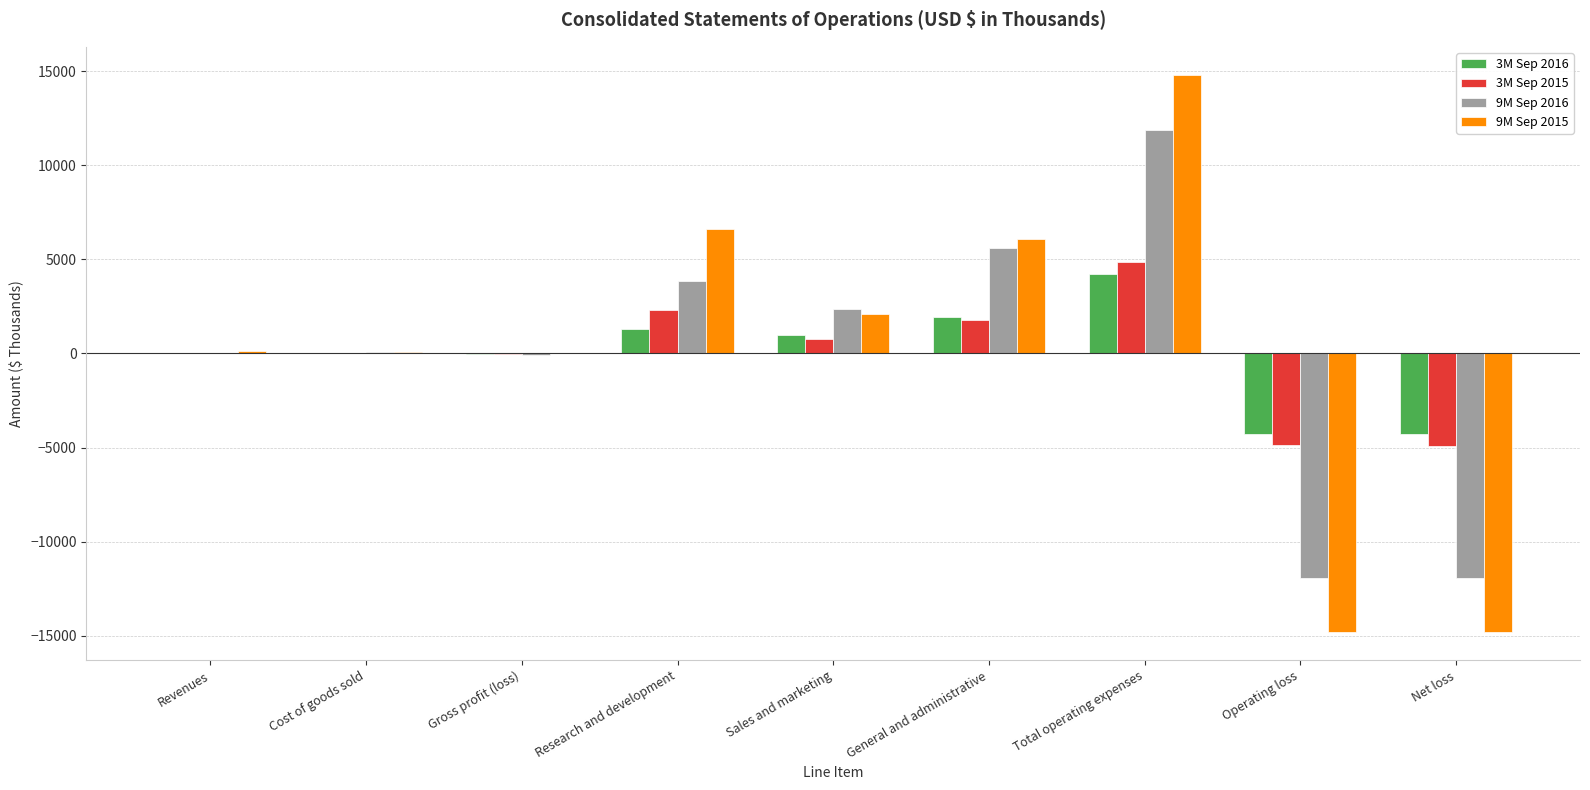

What is the sum of all 9M Sep 2016 values?

-76